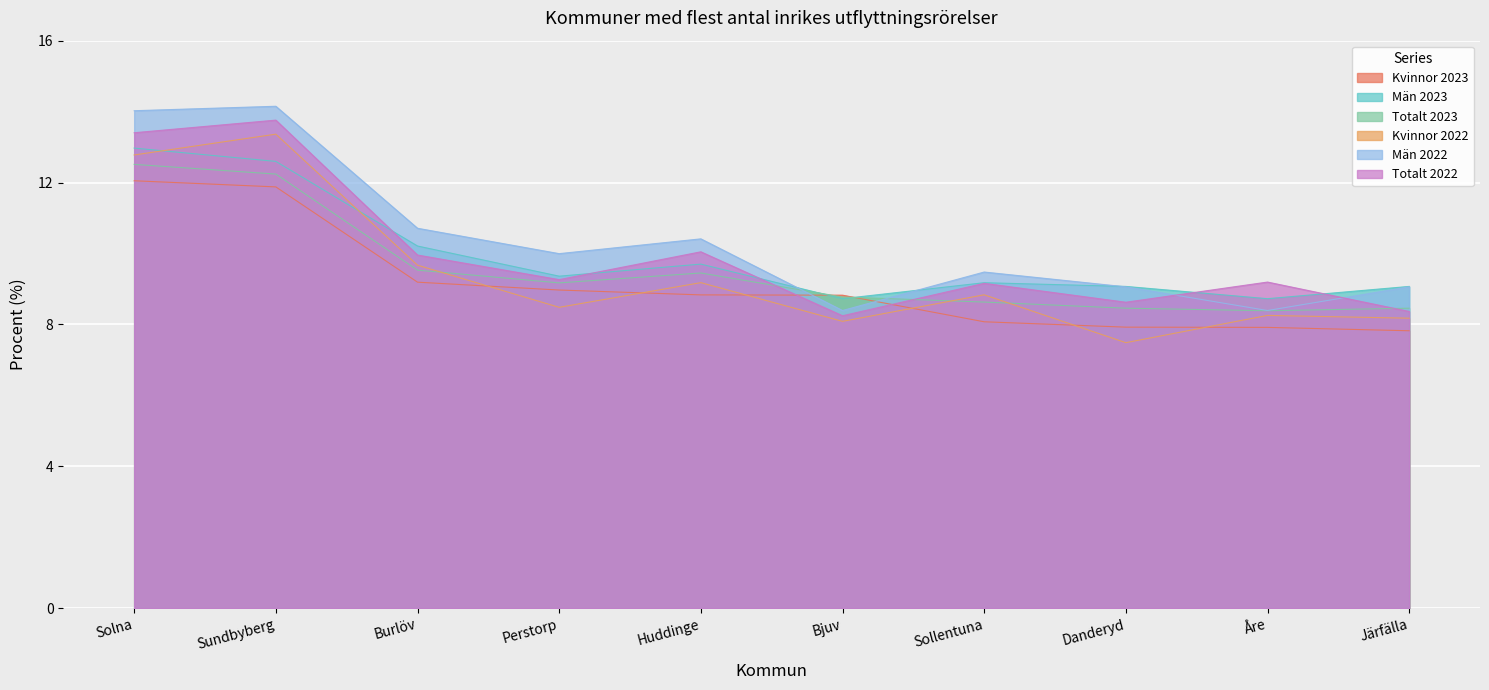

Is the value of Män 2023 at Huddinge greater than the value of Kvinnor 2022 at Sundbyberg?

No